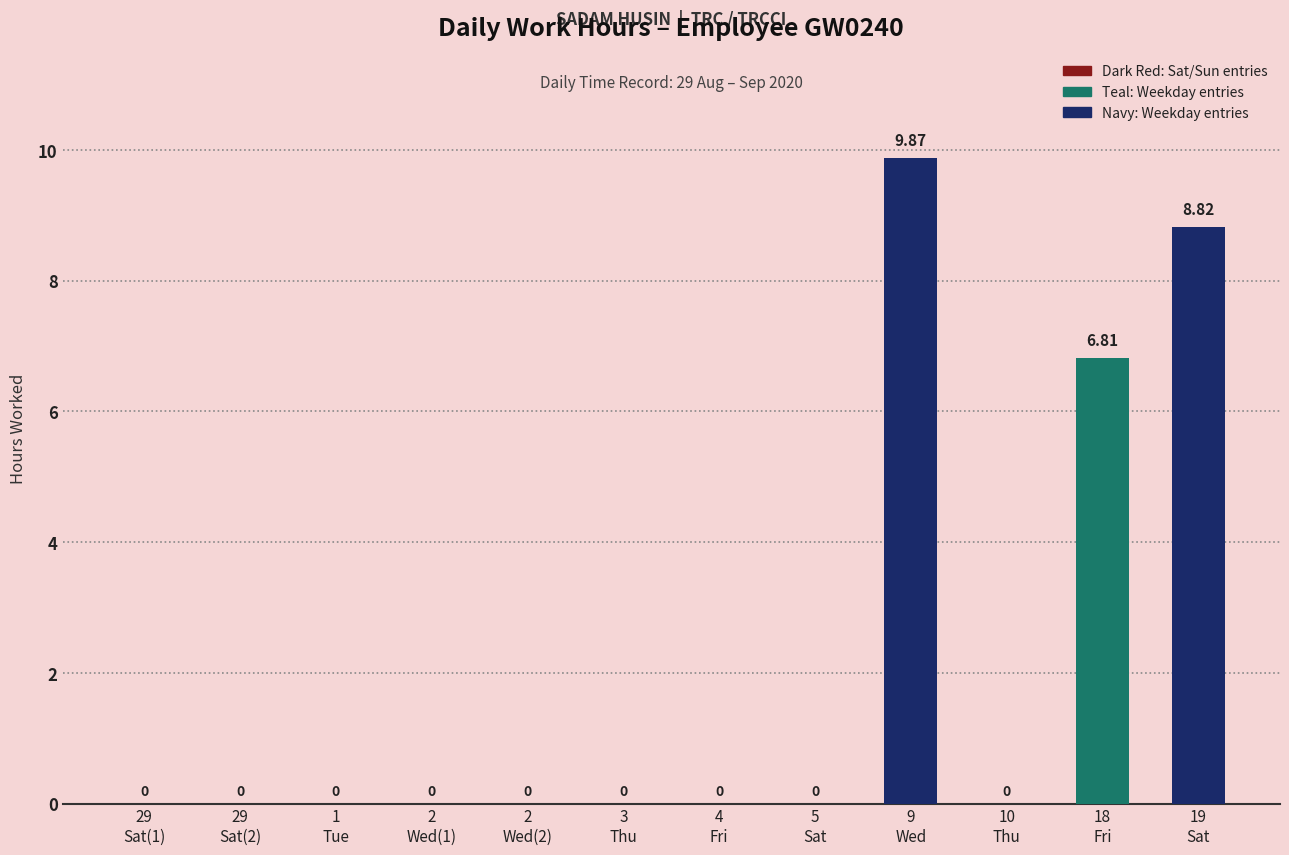

What is the label of the 11th bar from the left?

18
Fri